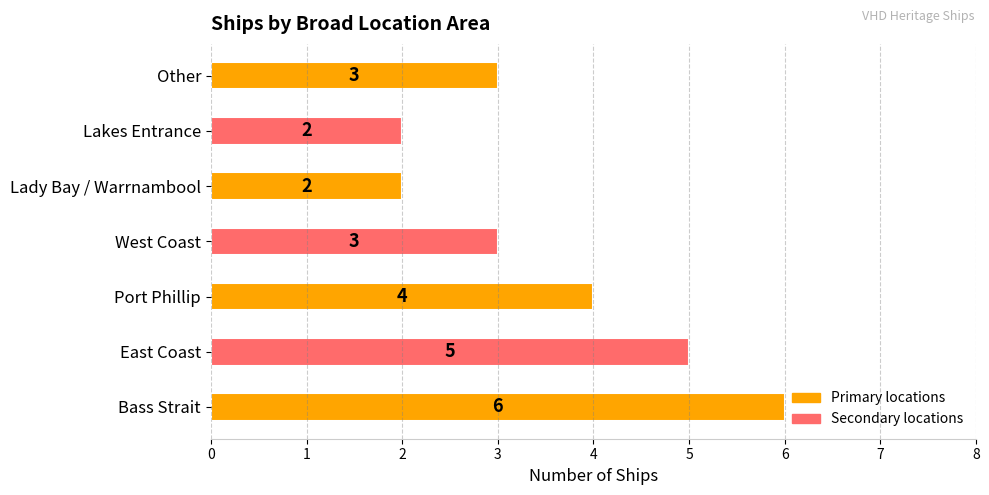

What is the average value?

4